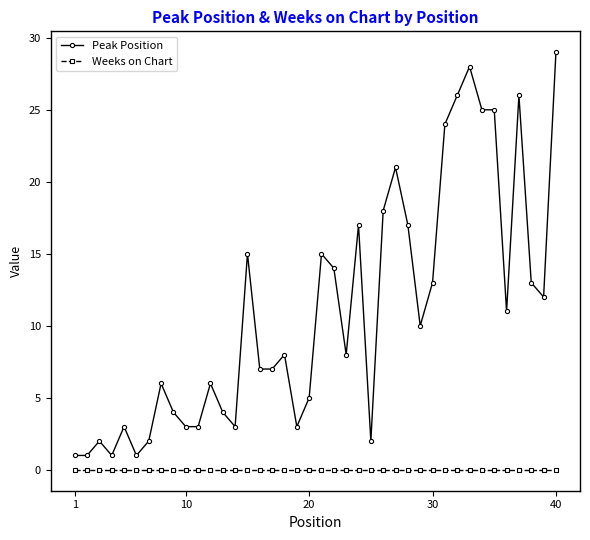

Rank the series by their average value, from lowest to highest.

Weeks on Chart, Peak Position